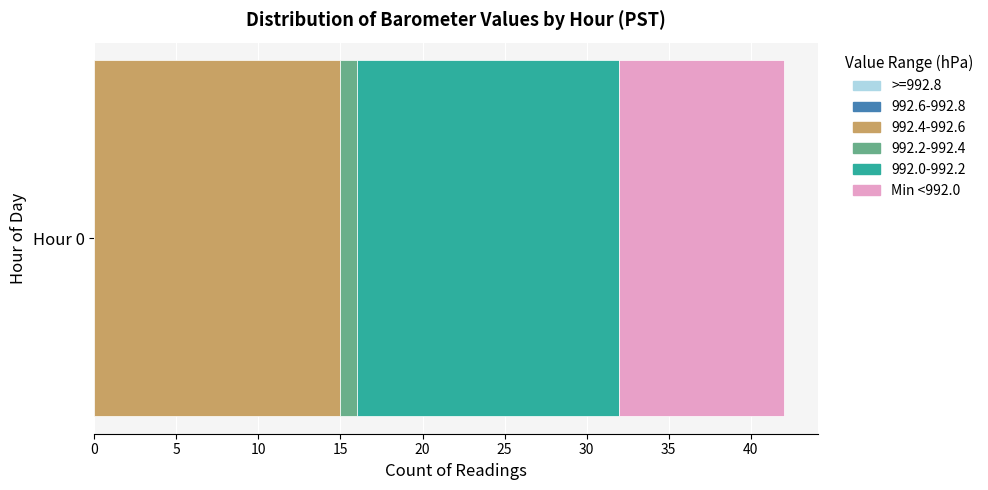

Is it true that 992.4-992.6 equals 7 at Hour 0?

False